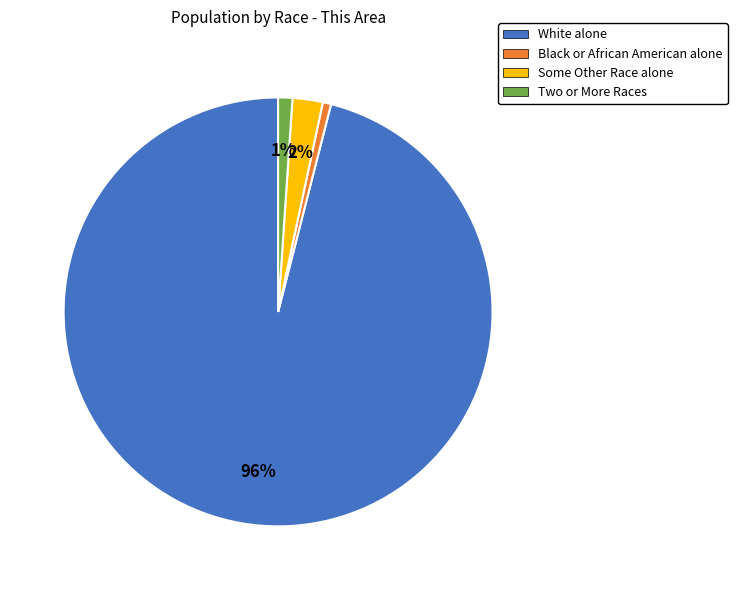

How many slices are in this pie chart?

4